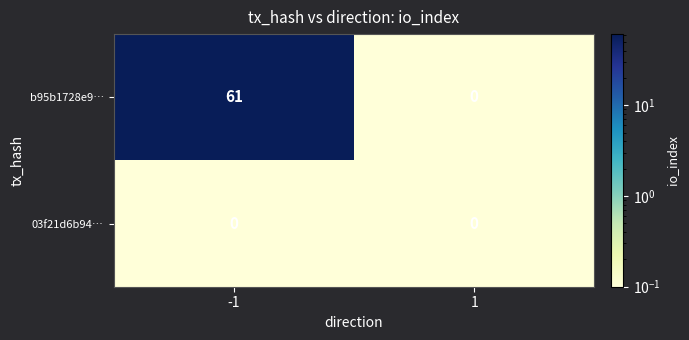

What is the difference between the highest and lowest values at -1?

61